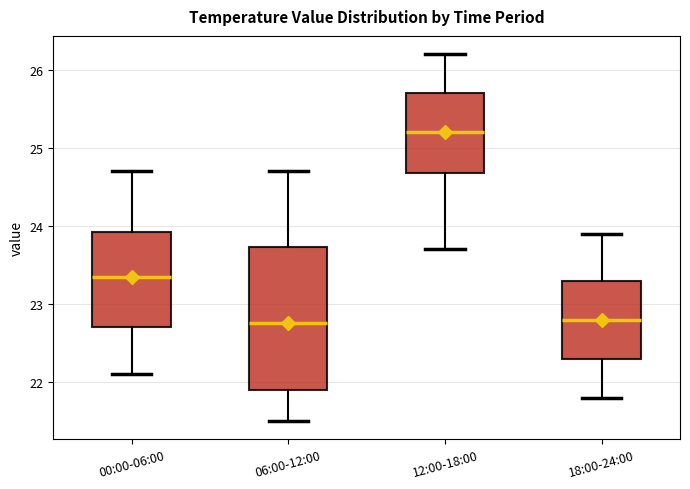

Reading left to right, read every box against the y-axis: the position of its median line, the range the box covers, and the ends of its whiskers. The values are not printed on the chart, so give them approximately, as read against the axis.

00:00-06:00: median 23.4, box 22.7 to 23.9, whiskers 22.1 to 24.7
06:00-12:00: median 22.8, box 21.9 to 23.7, whiskers 21.5 to 24.7
12:00-18:00: median 25.2, box 24.7 to 25.7, whiskers 23.7 to 26.2
18:00-24:00: median 22.8, box 22.3 to 23.3, whiskers 21.8 to 23.9